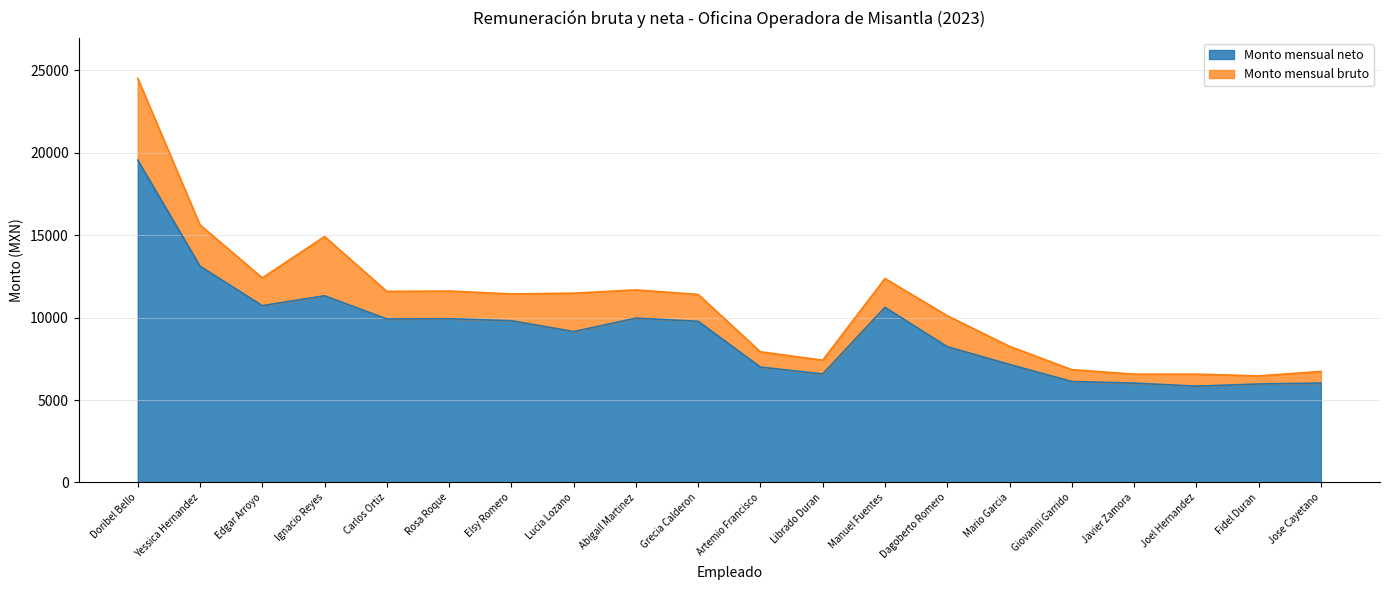

Rank the series by their maximum value, from lowest to highest.

Monto mensual neto, Monto mensual bruto